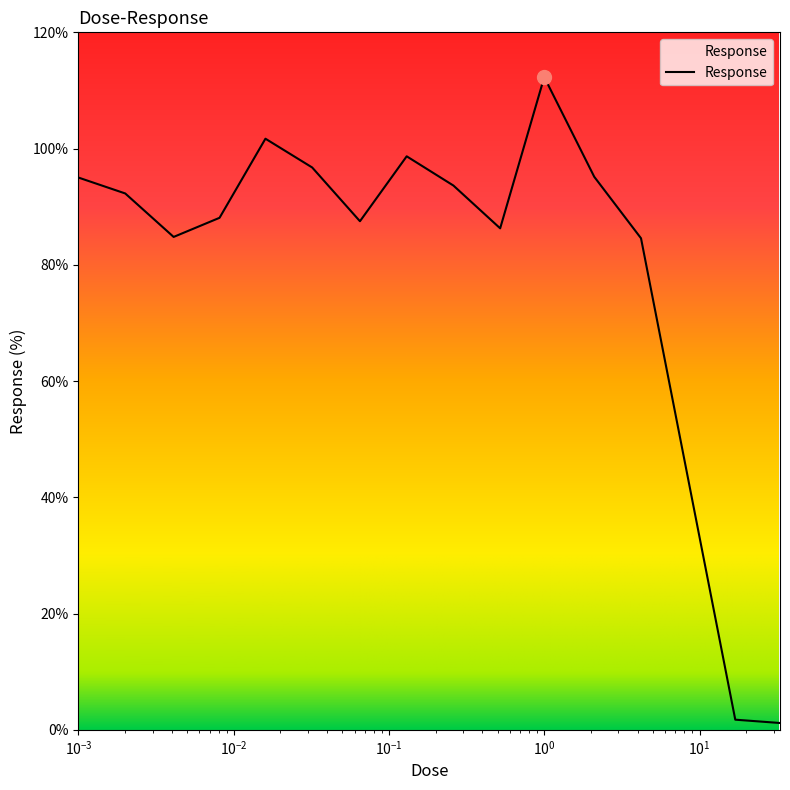

What is the difference between the maximum and minimum values?

111.1